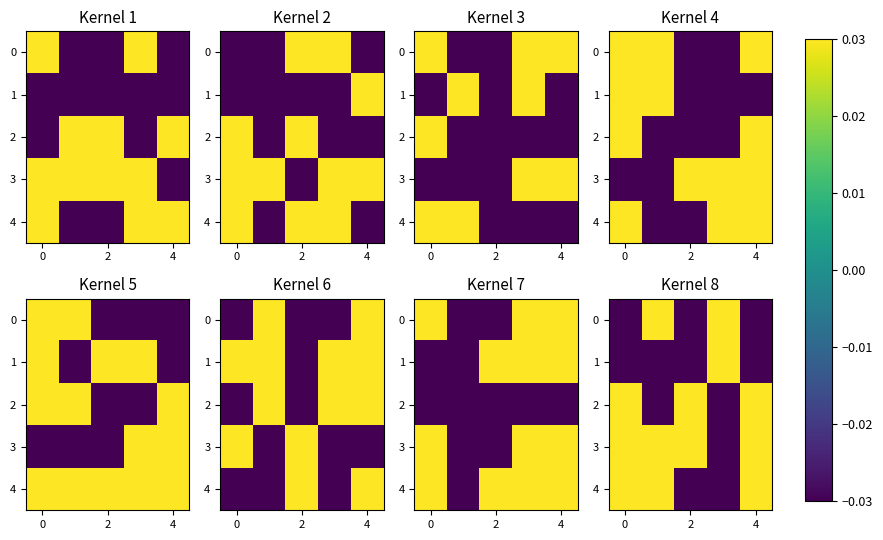

Count the number of categories in the chart.

5